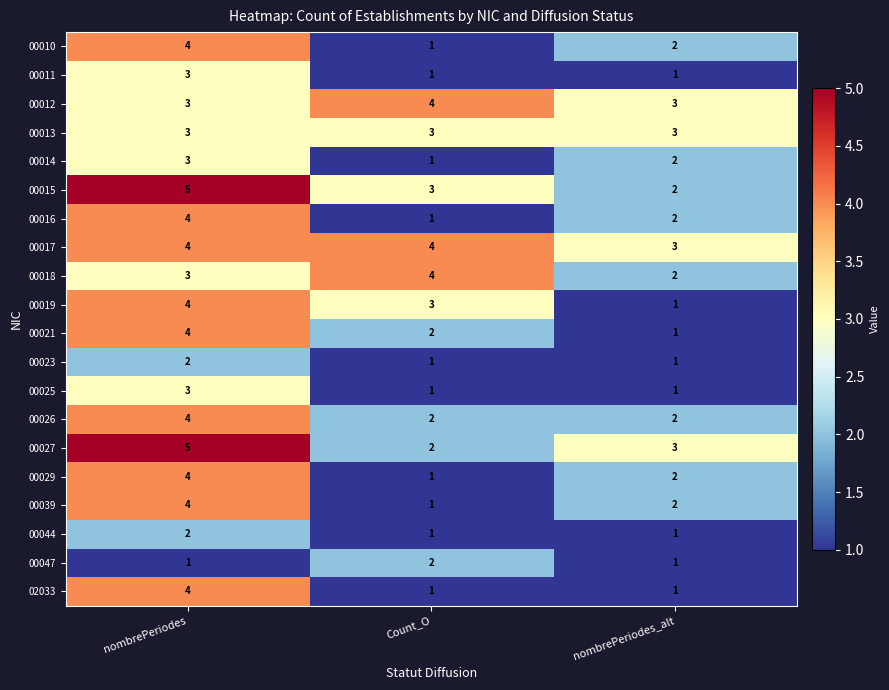

What is the difference between the maximum and minimum values in the 00021 series?

3